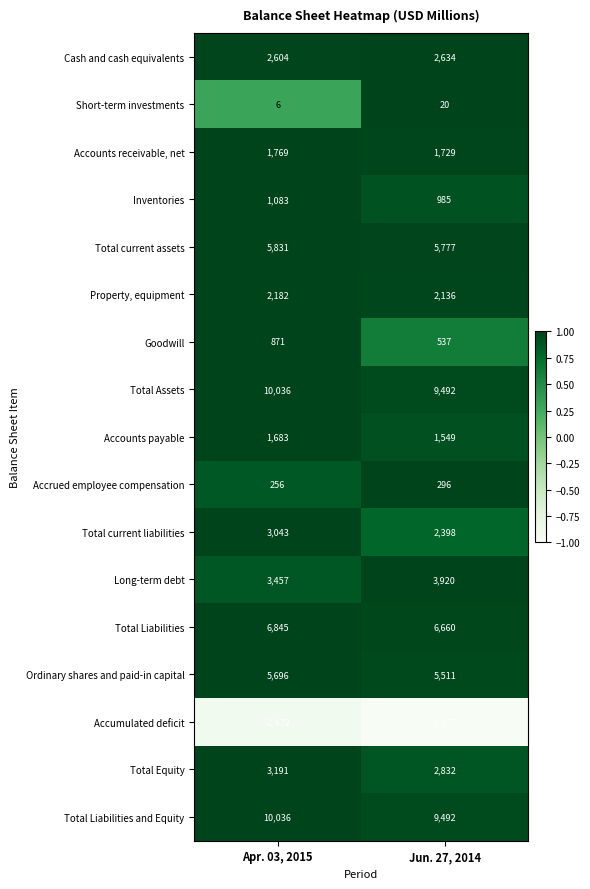

At which label does Short-term investments reach its peak?

Jun. 27, 2014